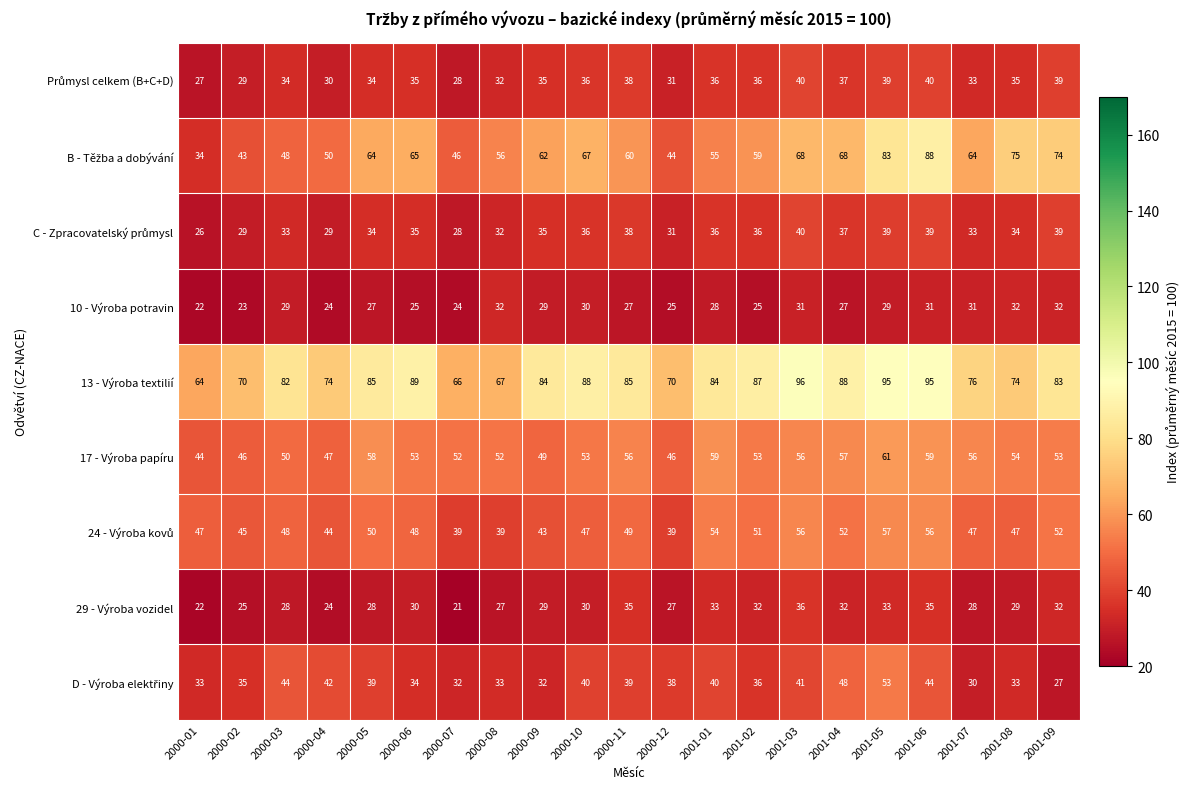

What is the highest value of the 10 - Výroba potravin series?

32